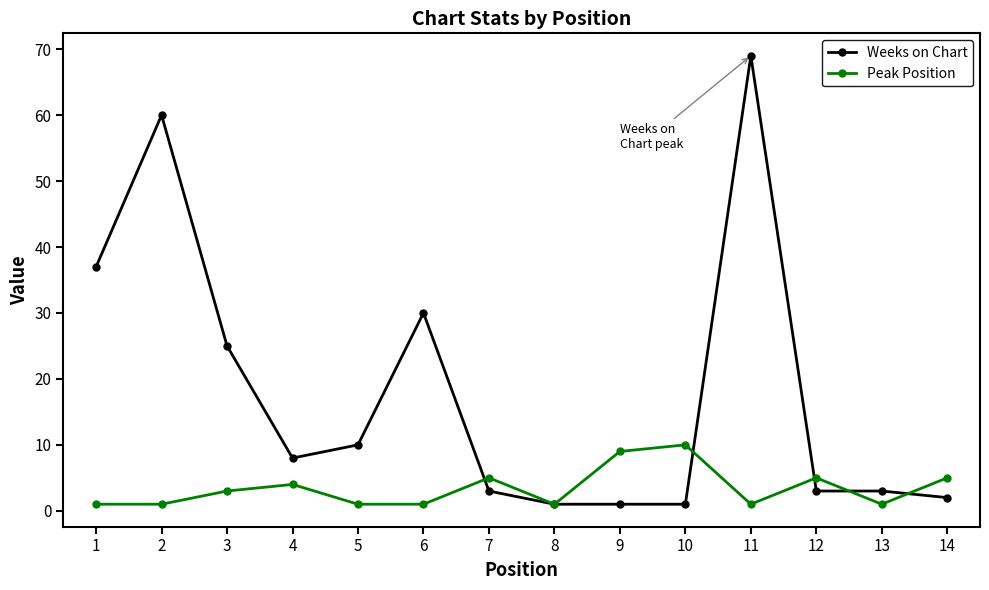

What is the minimum value for Weeks on Chart?

1